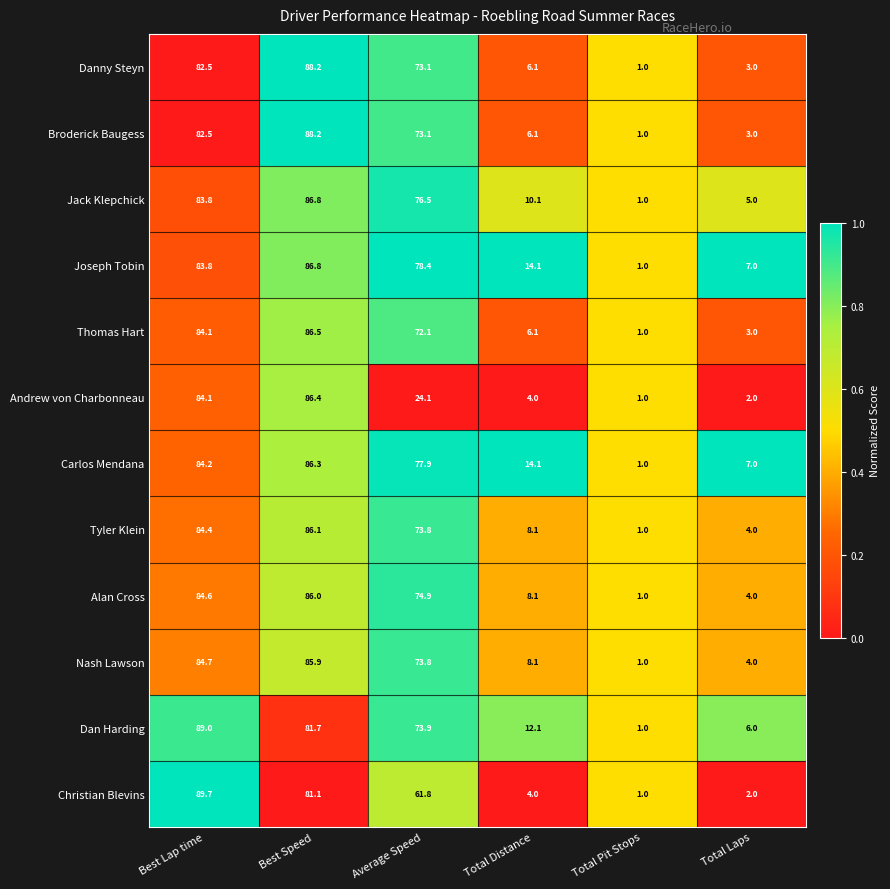

What is the difference between the maximum and minimum values in the Dan Harding series?

88.0